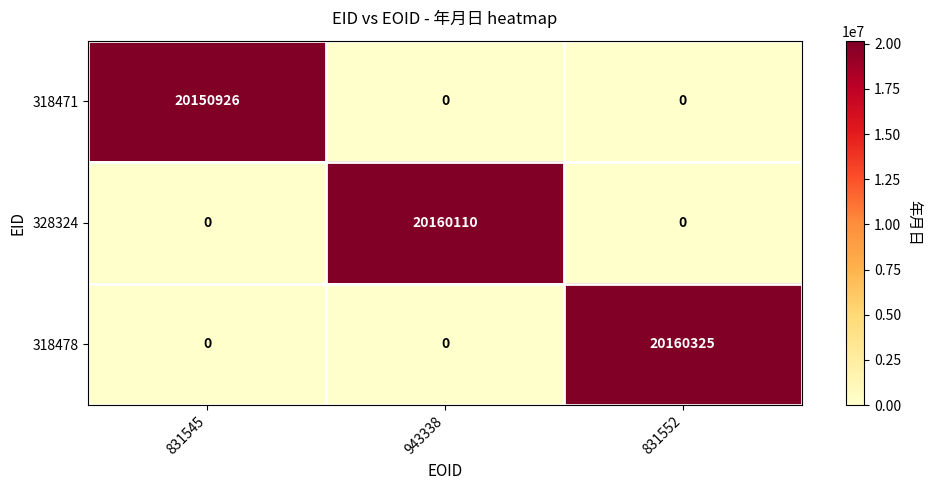

What is the maximum value for 318471?

20150926